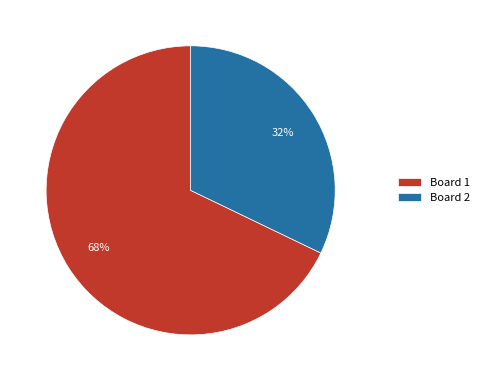

How many slices are in this pie chart?

2